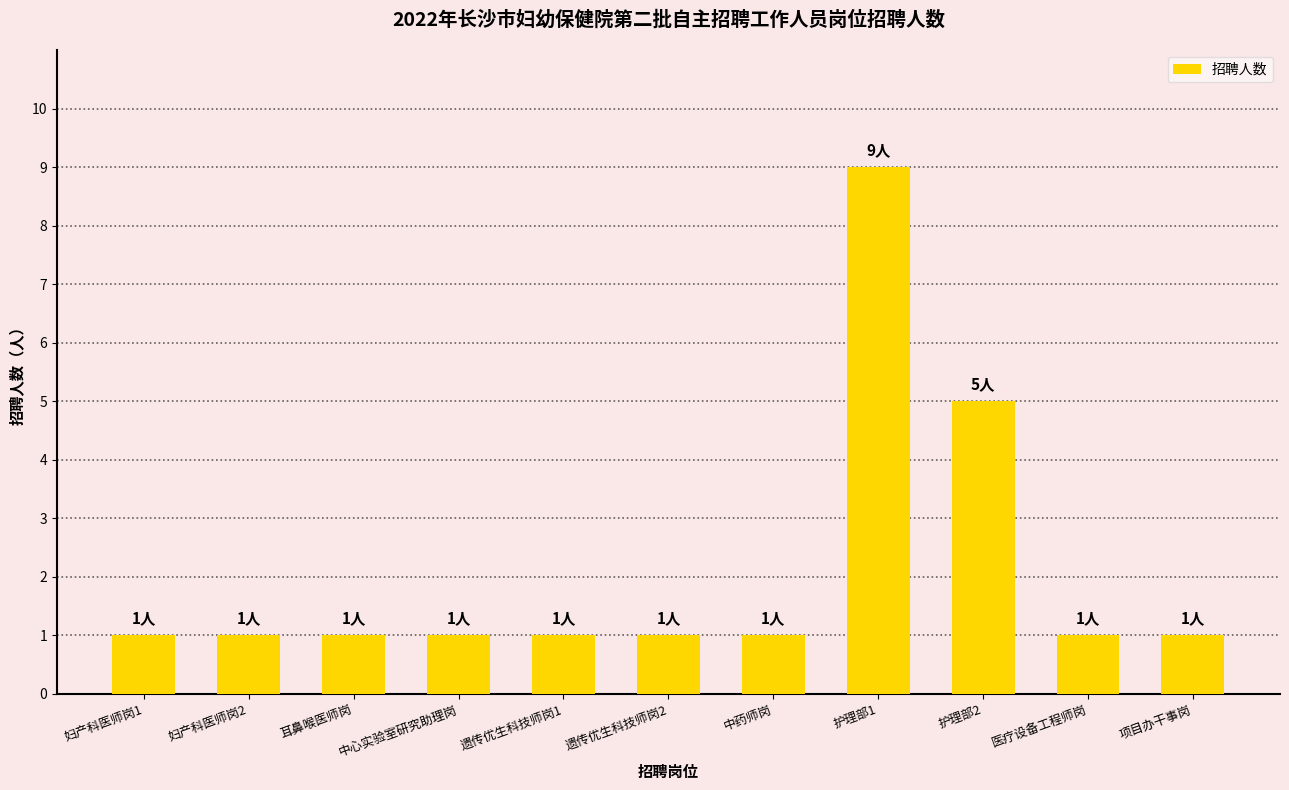

Count the values in the range 1 to 2.

9